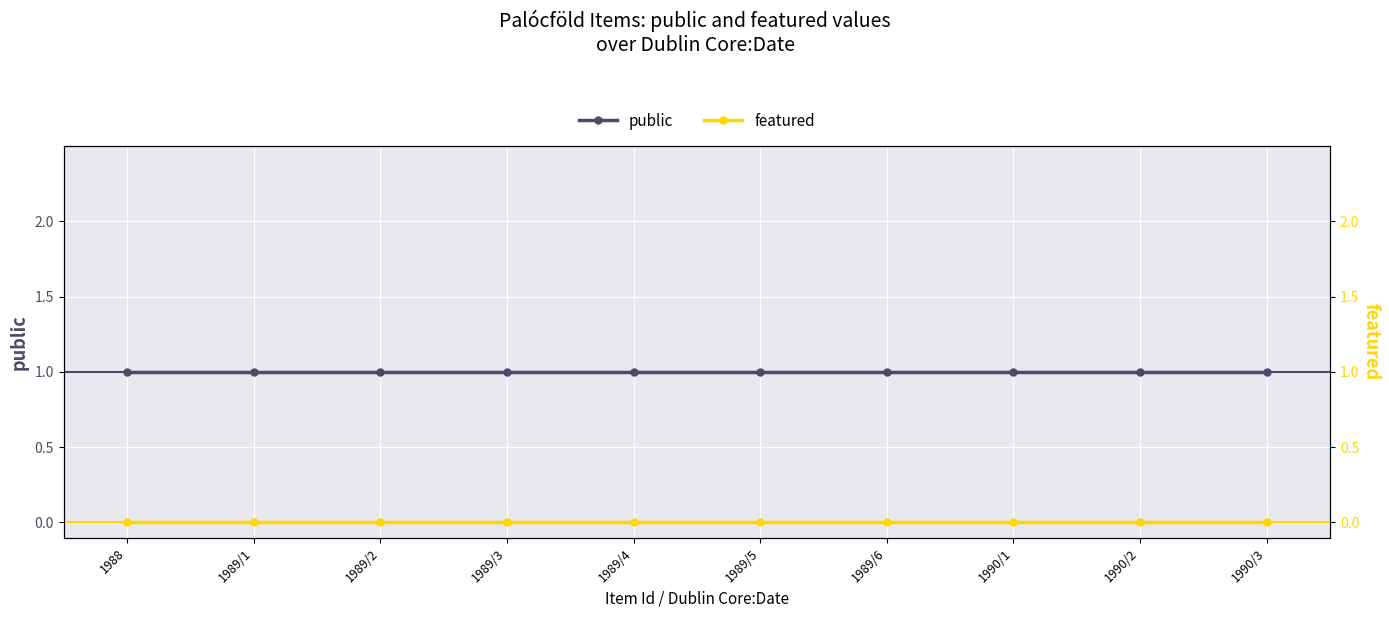

Which series has the largest range (max minus min)?

public